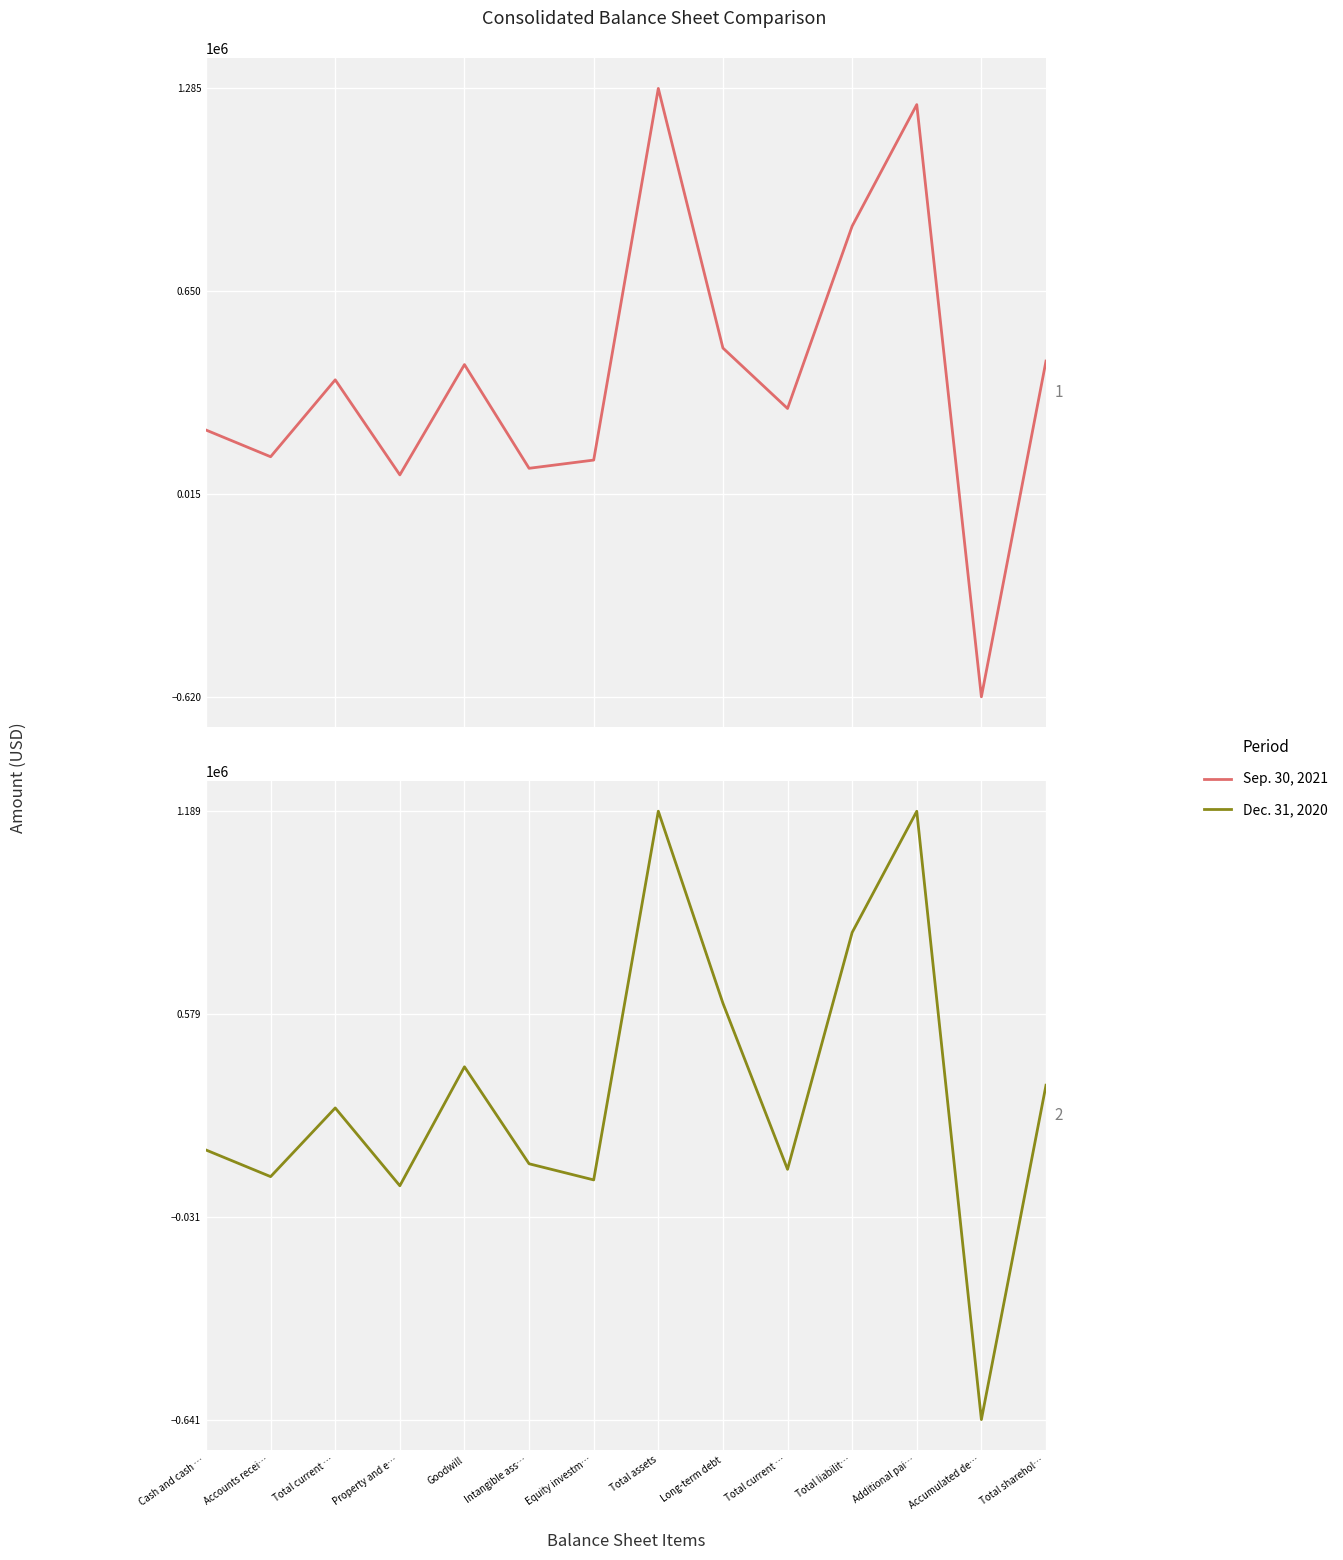

Between Additional pai… and Accounts recei…, which is larger?

Additional pai…